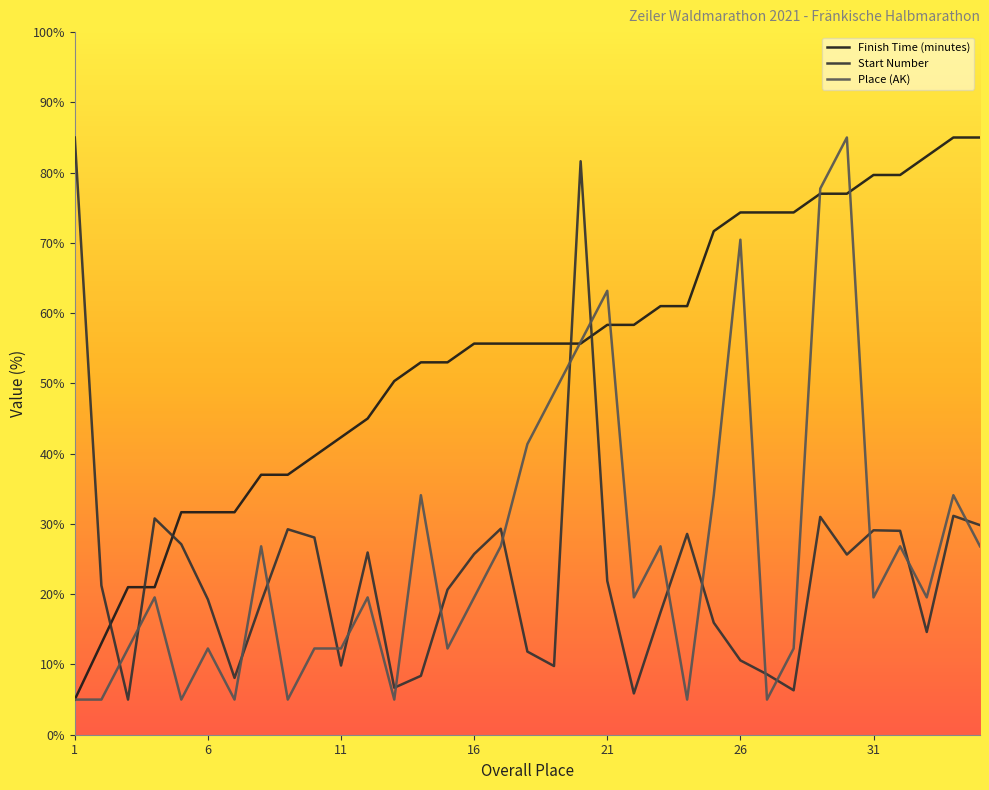

After their last crossing, which series has the higher values: Place (AK) or Start Number?

Start Number